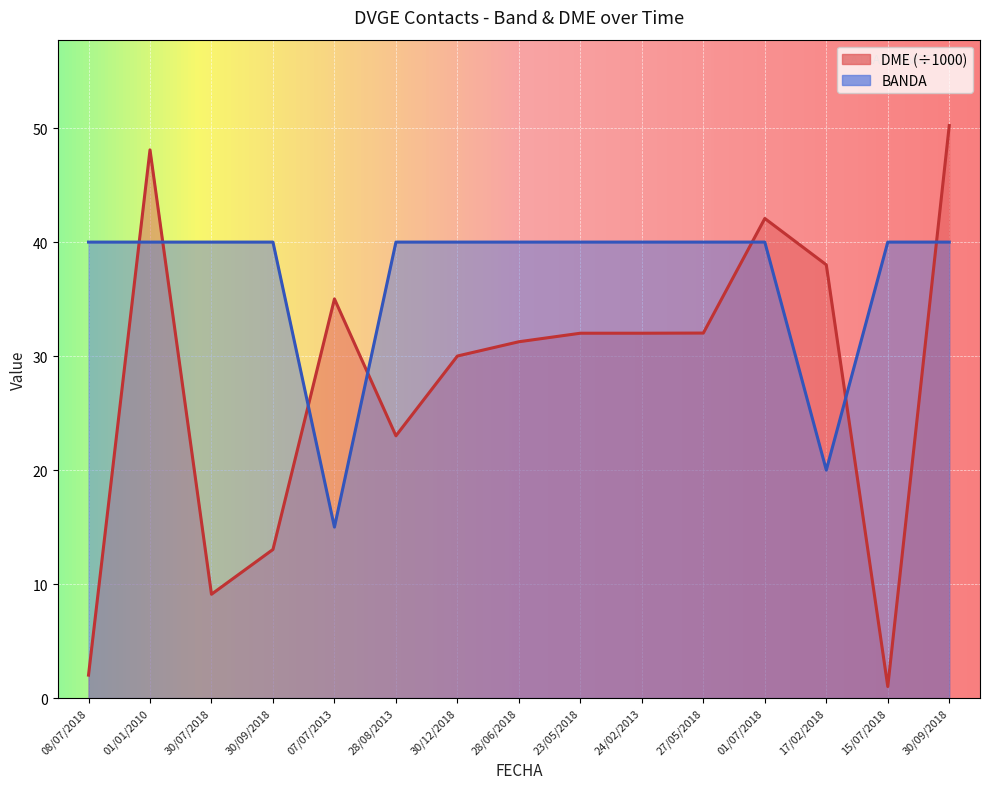

What is the total value across all series at 28/06/2018?

71.3